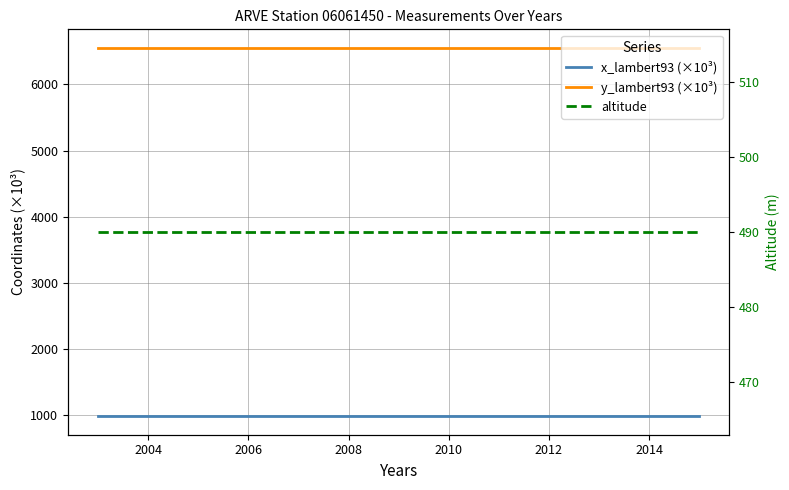

Which series changed the most between 2002 and 2016?

x_lambert93 (×10³)